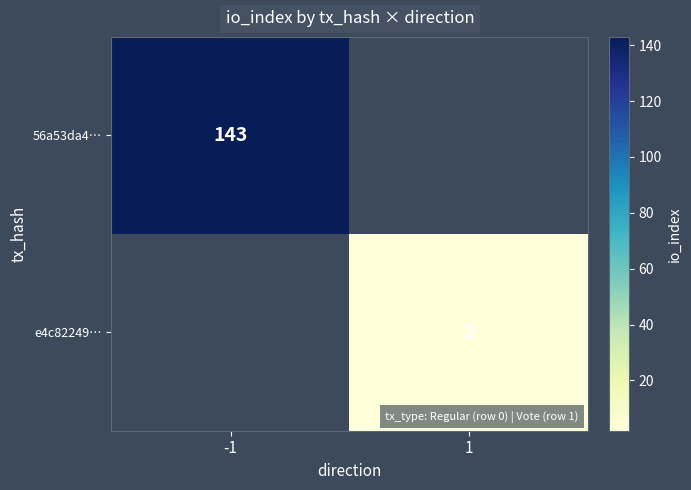

How many categories are shown in the chart?

2